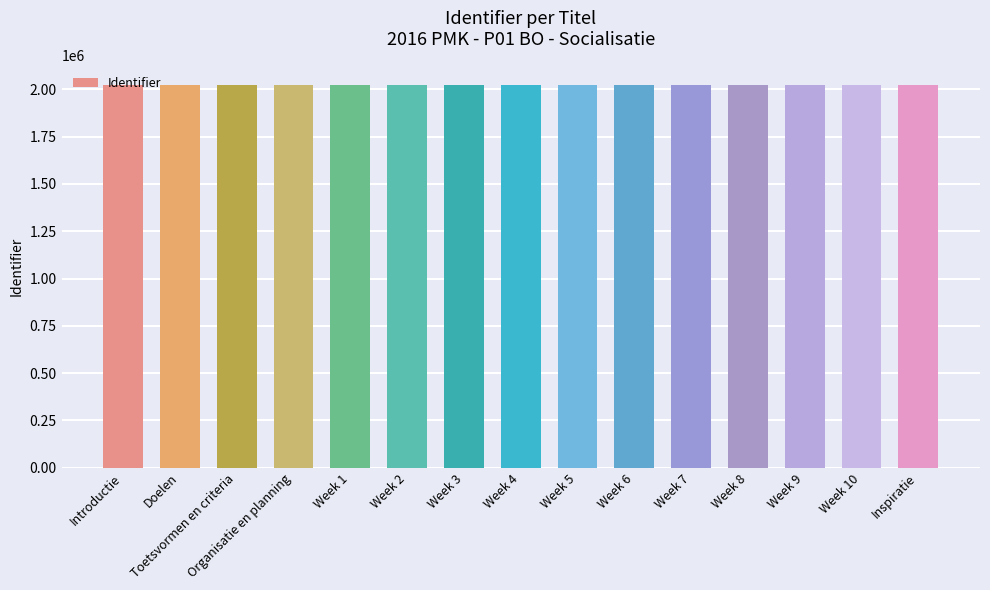

What is the minimum value shown in the chart?

2024844